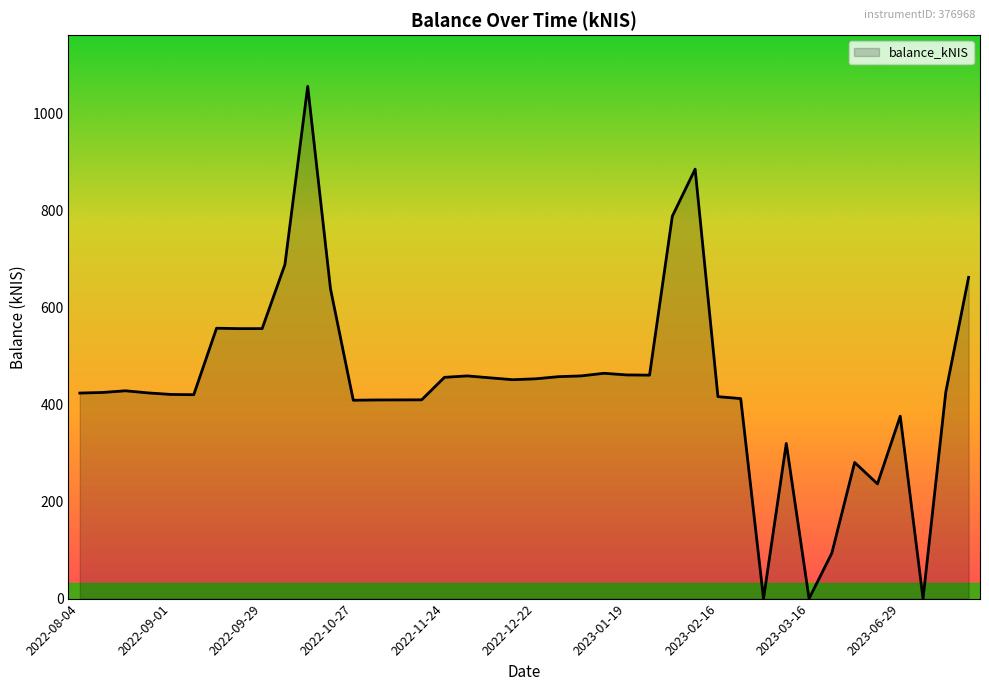

What is the difference between the maximum and minimum values?

1055.7